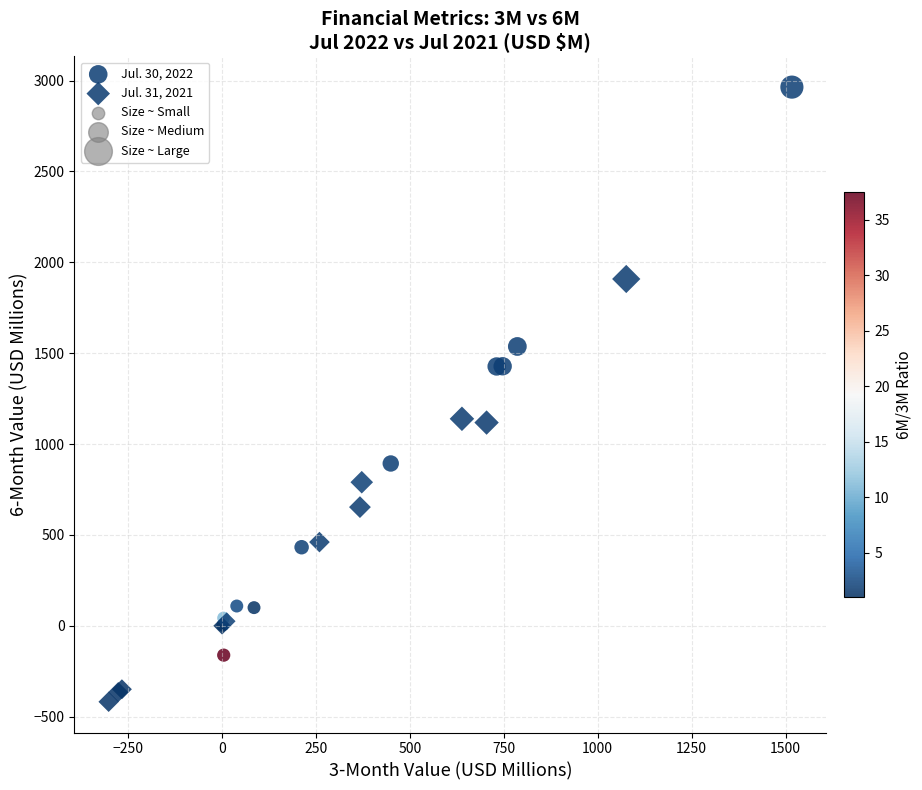

Which series reaches the maximum Y coordinate?

Jul. 30, 2022